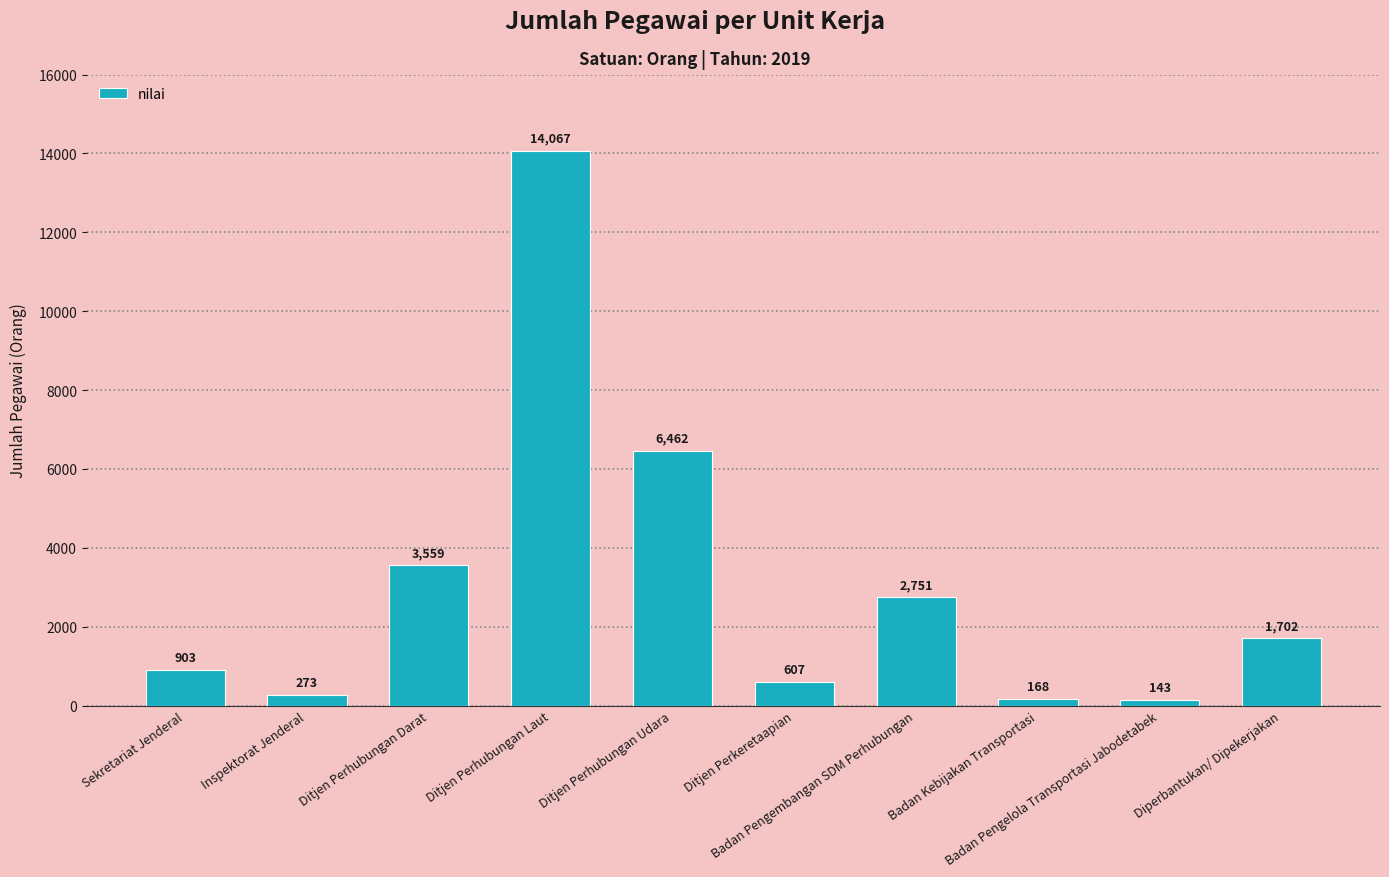

What is the label of the 4th bar from the right?

Badan Pengembangan SDM Perhubungan